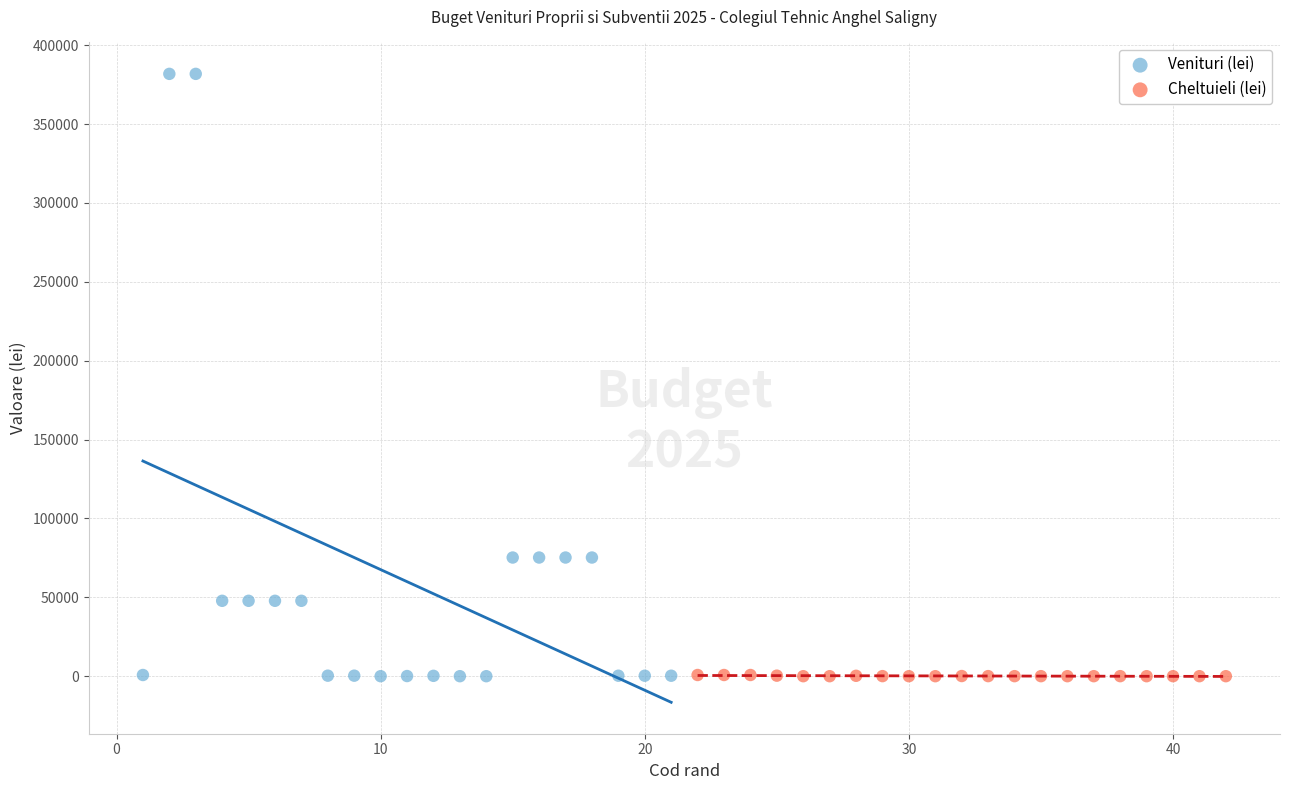

Which series has the largest Y range (max minus min)?

Venituri (lei)